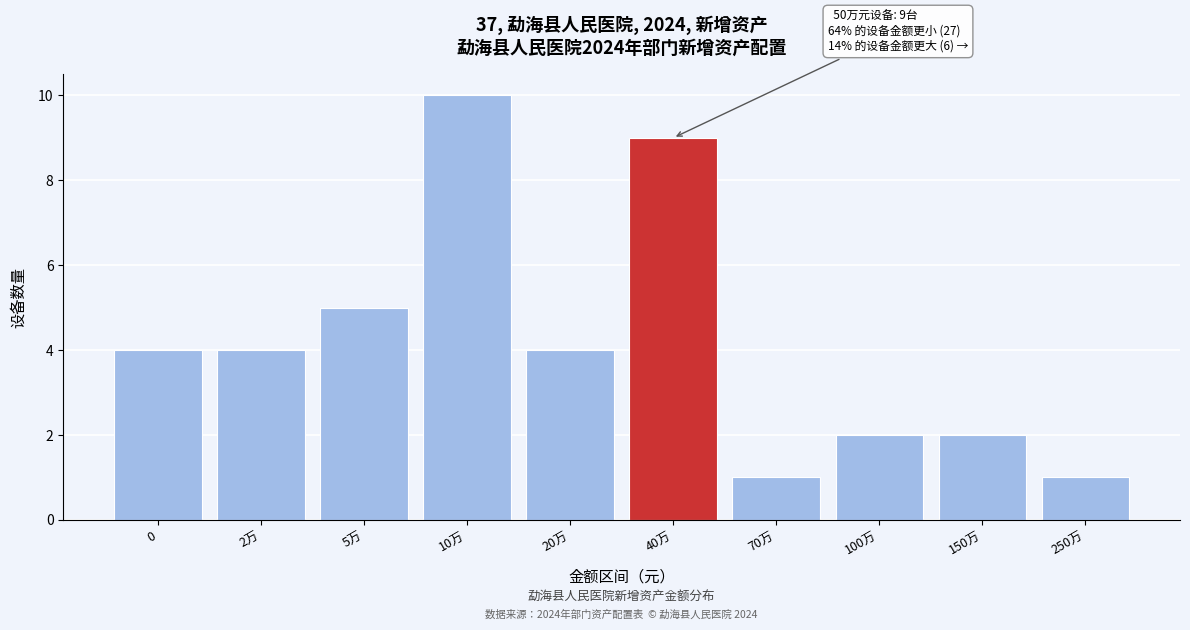

Reading right to left, transcribe all the data shown in this chart.

250万=1	150万=2	100万=2	70万=1	40万=9	20万=4	10万=10	5万=5	2万=4	0=4